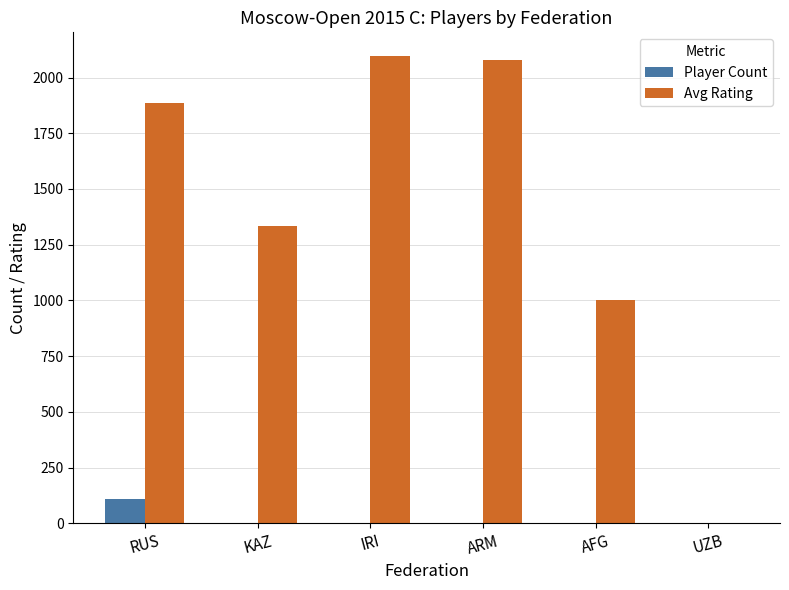

Which series has the largest range (max minus min)?

Avg Rating